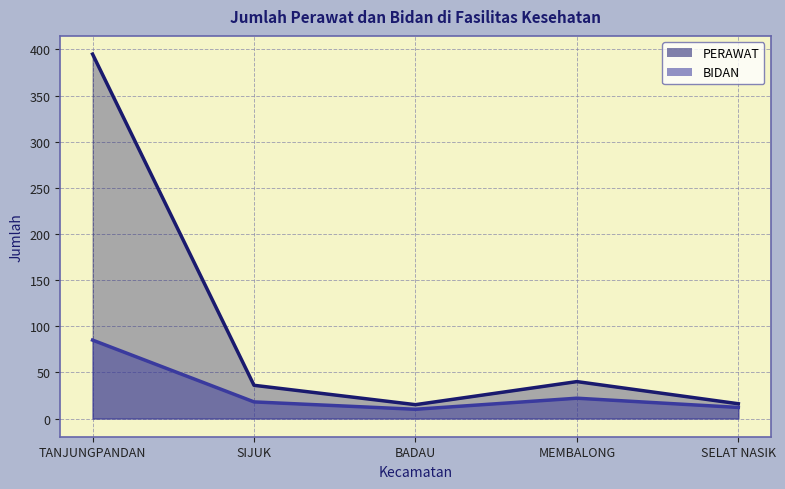

List the series in order of their overall mean, highest first.

PERAWAT line, BIDAN line